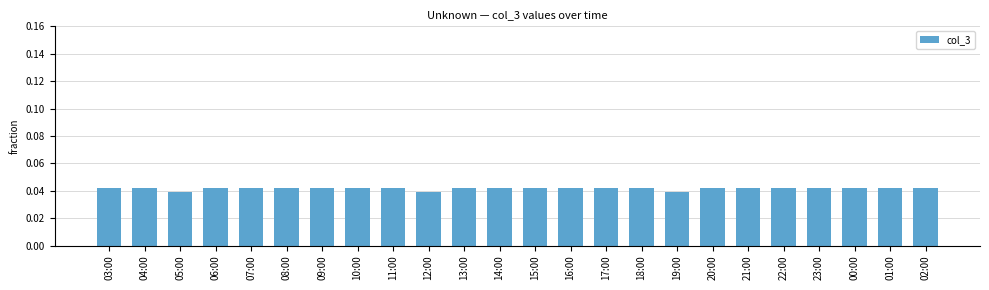

True or false: the data shows 0.1 at 22:00.

False